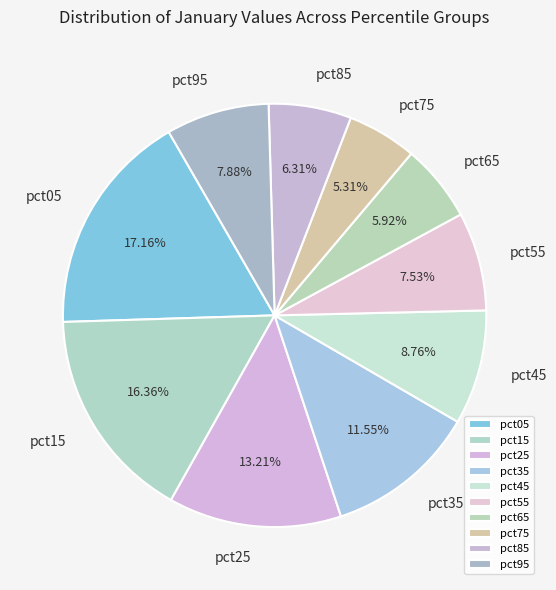

To the nearest percent, what portion does pct35 represent?

12%